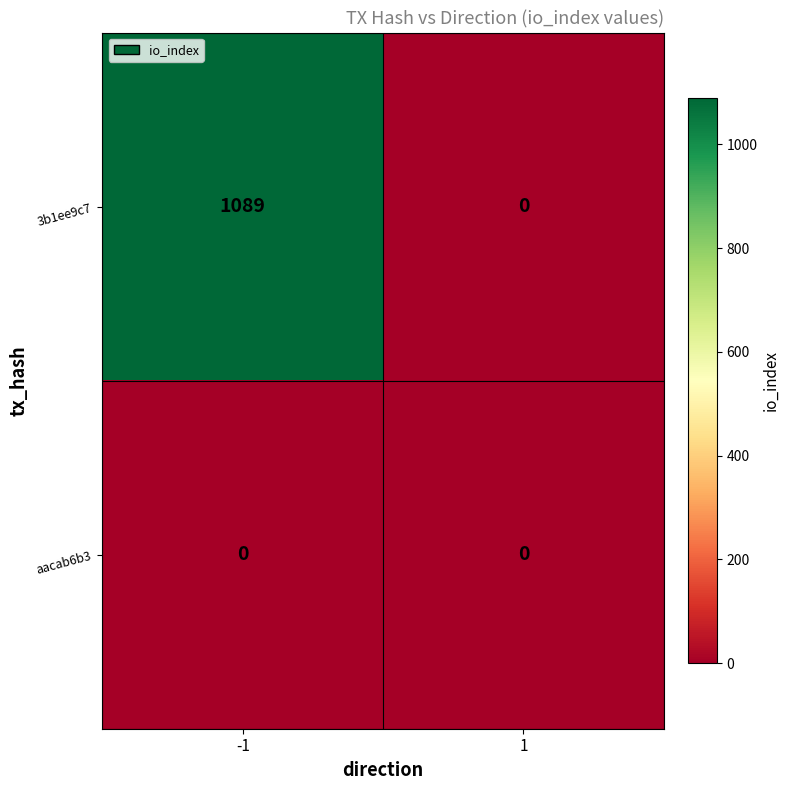

How many distinct data groups are displayed?

2